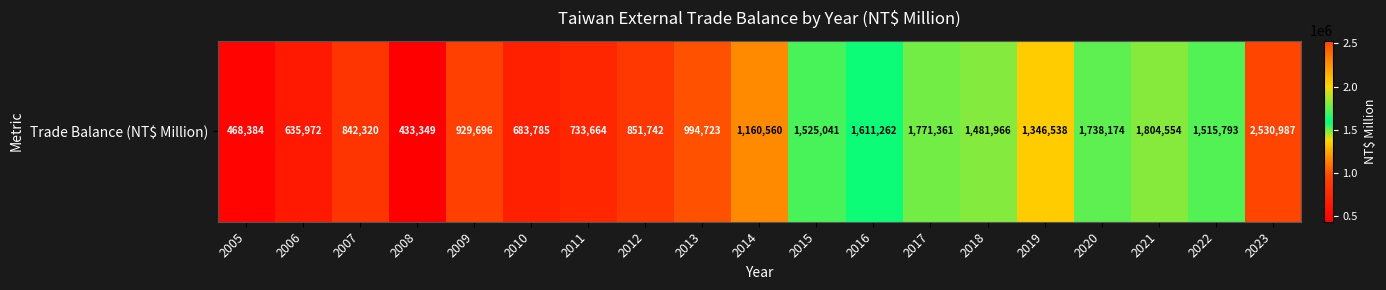

The chart shows a value of 761782 at 2005. True or false?

False